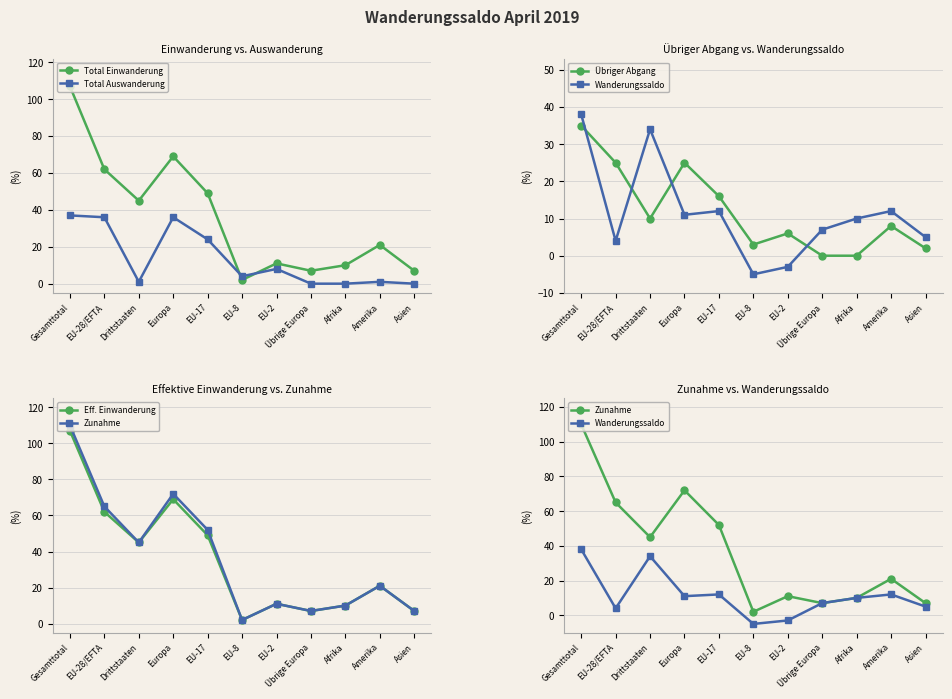

What are all the series names shown in the legend?

Total Einwanderung, Total Auswanderung, Übriger Abgang, Wanderungssaldo, Eff. Einwanderung, Zunahme